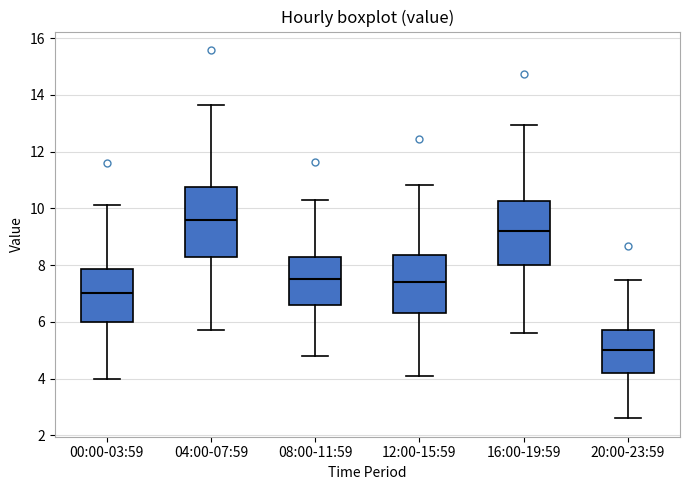

Reading left to right, read every box against the y-axis: the position of its median line, the range the box covers, and the ends of its whiskers. The values are not printed on the chart, so give them approximately, as read against the axis.

00:00-03:59: median 7.0, box 6.0 to 7.8, whiskers 4.0 to 10.2
04:00-07:59: median 9.6, box 8.4 to 10.8, whiskers 5.8 to 13.6
08:00-11:59: median 7.6, box 6.6 to 8.2, whiskers 4.8 to 10.2
12:00-15:59: median 7.4, box 6.4 to 8.4, whiskers 4.2 to 10.8
16:00-19:59: median 9.2, box 8.0 to 10.2, whiskers 5.6 to 13.0
20:00-23:59: median 5.0, box 4.2 to 5.8, whiskers 2.6 to 7.4